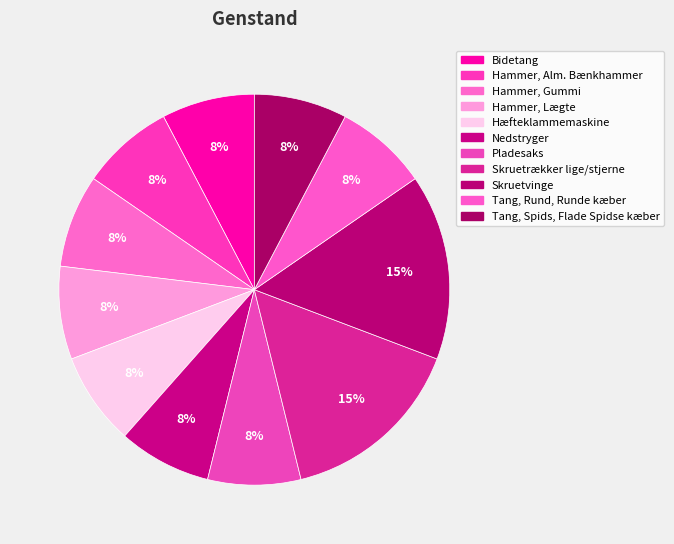

Count the number of slices in the pie.

11